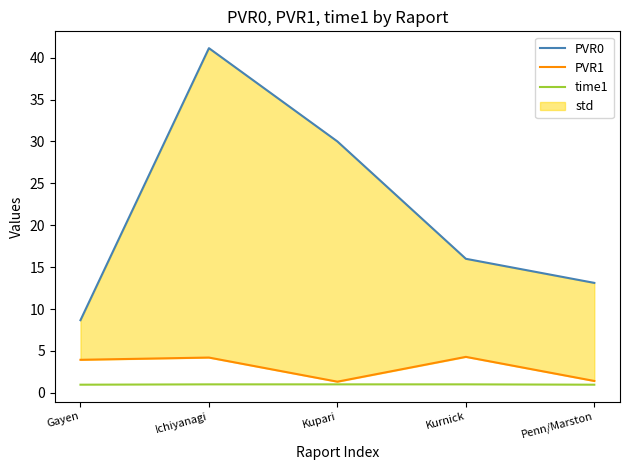

True or false: PVR1 and time1 cross at least once.

False